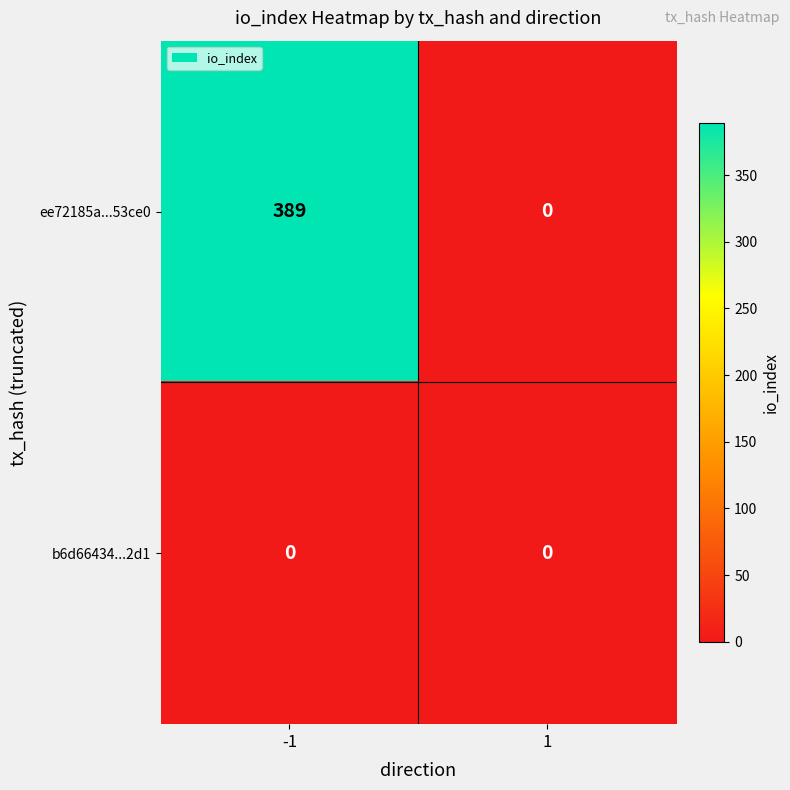

At -1, list the series in order from smallest to largest.

b6d66434...2d1, ee72185a...53ce0